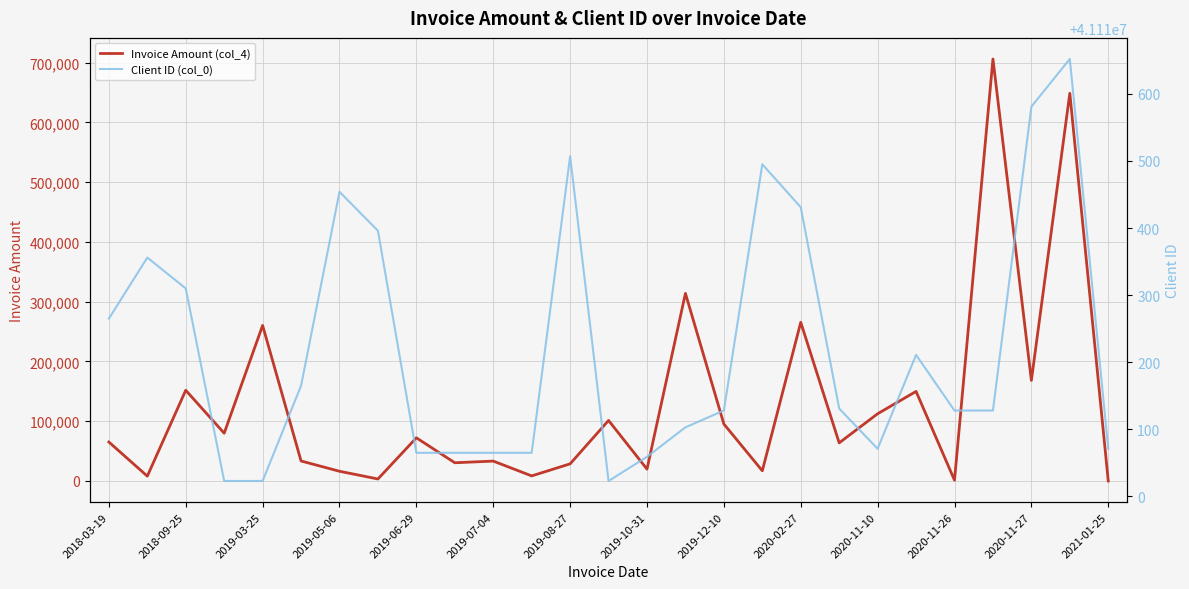

What position from the left is 23?

24